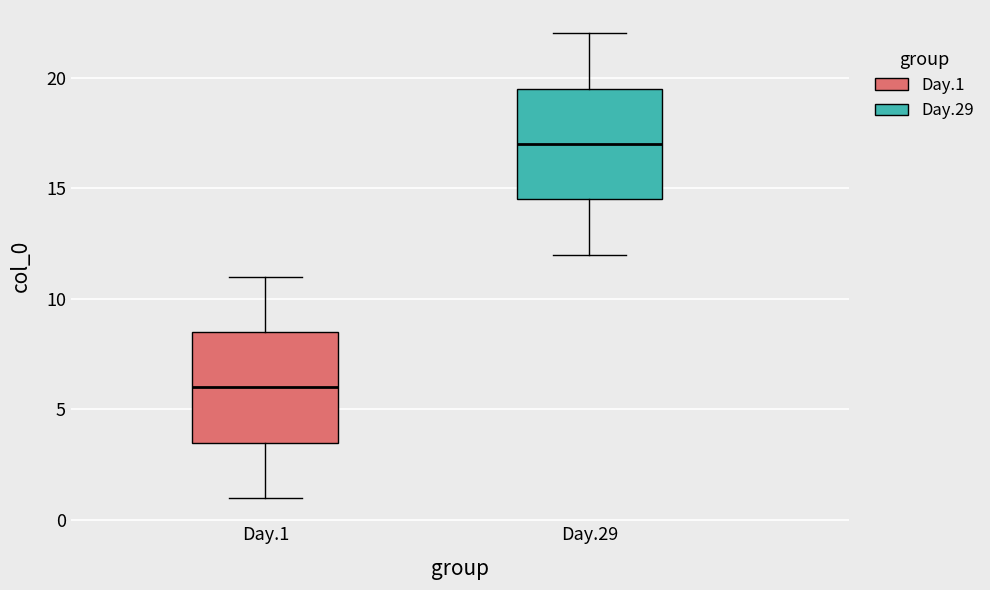

Reading left to right, read every box against the y-axis: the position of its median line, the range the box covers, and the ends of its whiskers. The values are not printed on the chart, so give them approximately, as read against the axis.

Day.1: median 6.0, box 3.5 to 8.5, whiskers 1.0 to 11.0
Day.29: median 17.0, box 14.5 to 19.5, whiskers 12.0 to 22.0